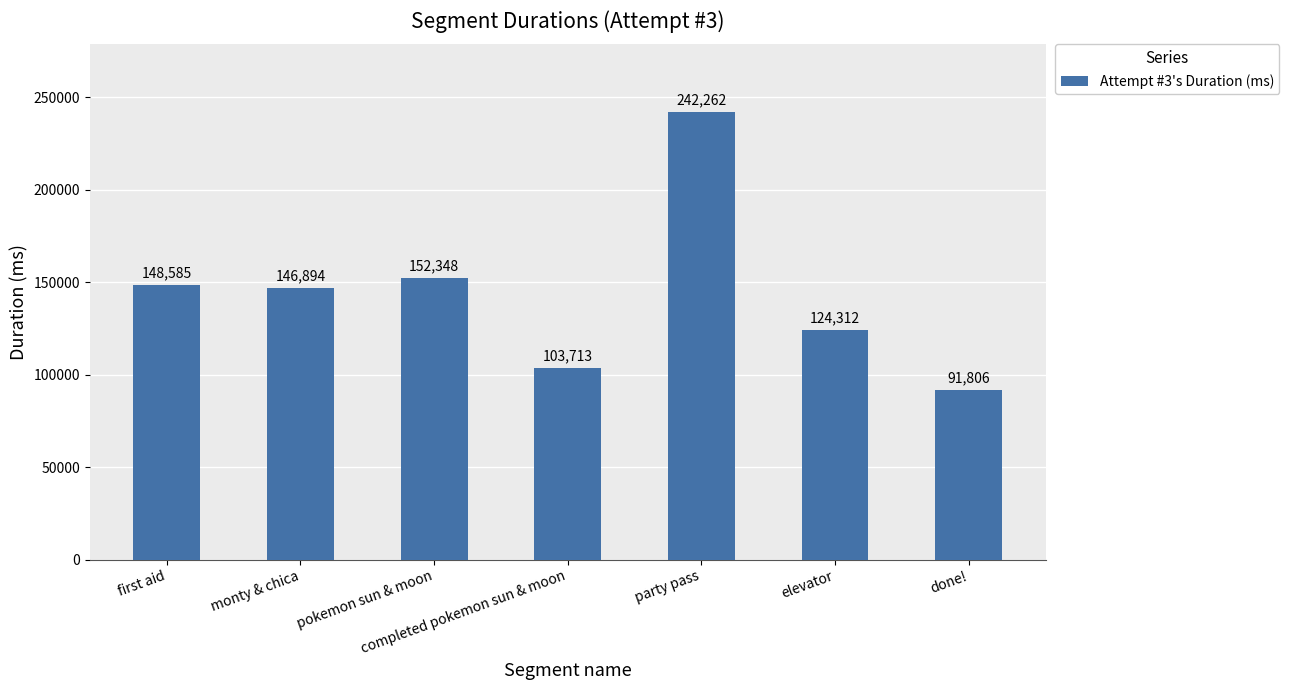

Reading left to right, extract all data points from this chart.

148585	146894	152348	103713	242262	124312	91806